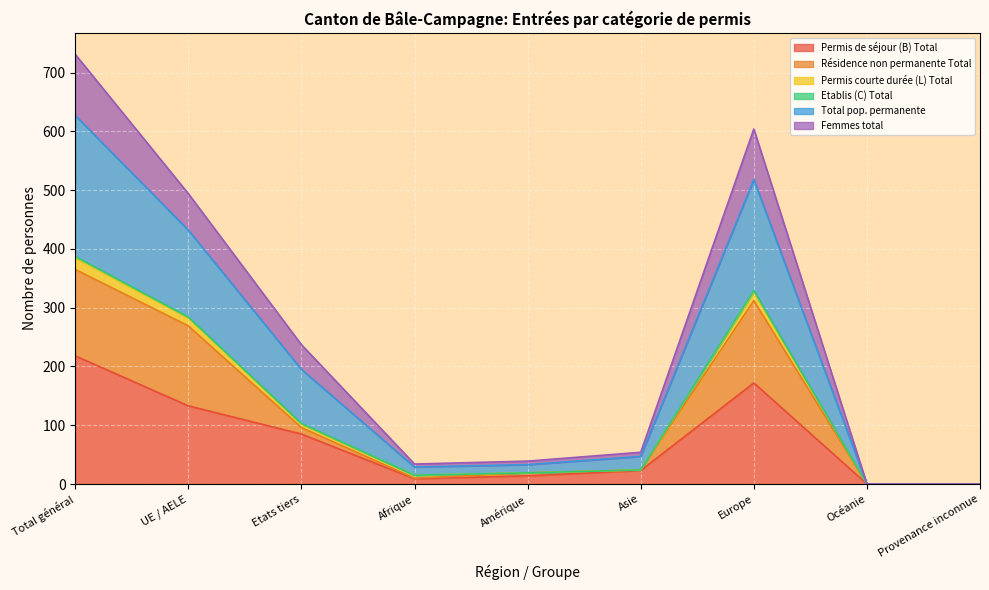

True or false: Permis de séjour (B) Total has a value of 201 at UE / AELE.

False